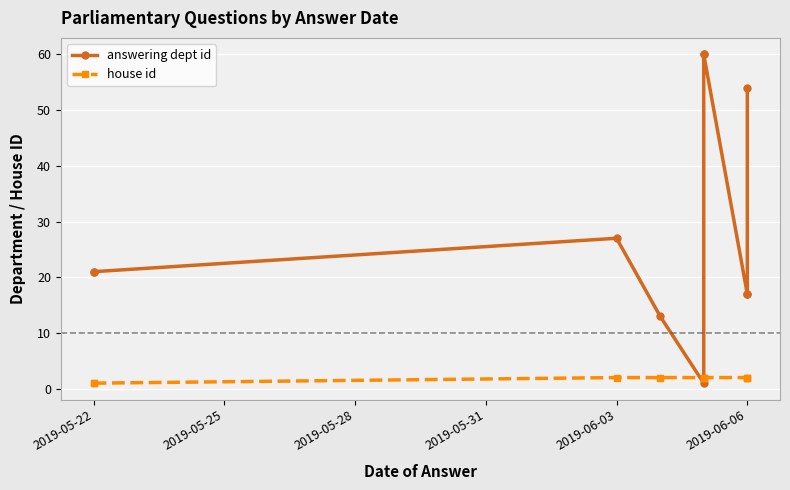

After their last crossing, which series has the higher values: answering dept id or house id?

answering dept id